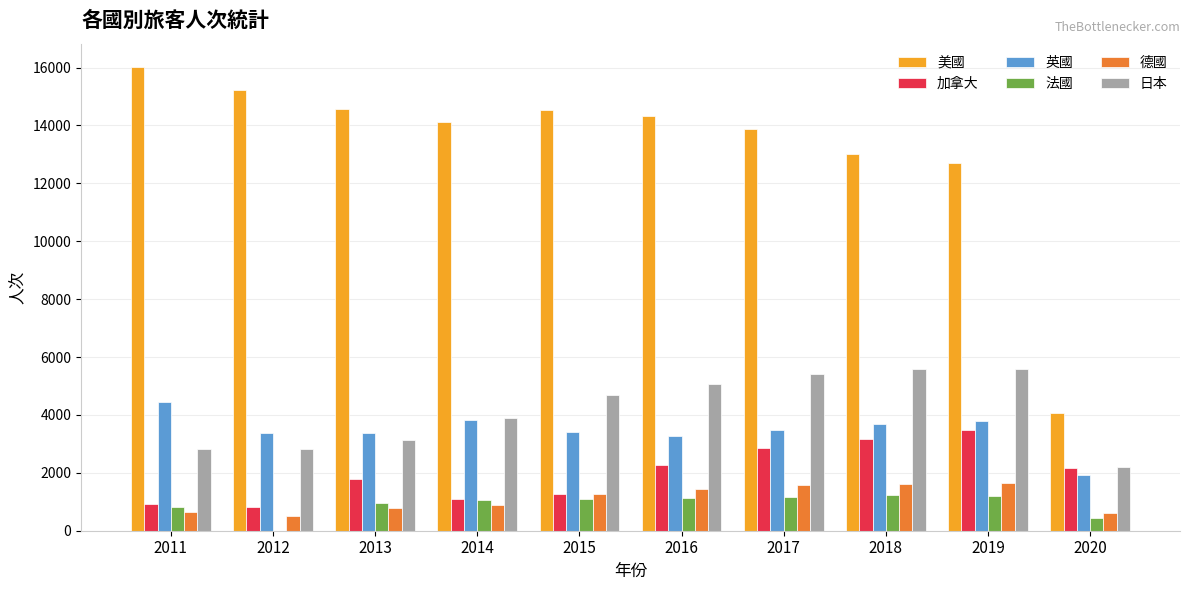

Does the chart contain stacked bars?

No